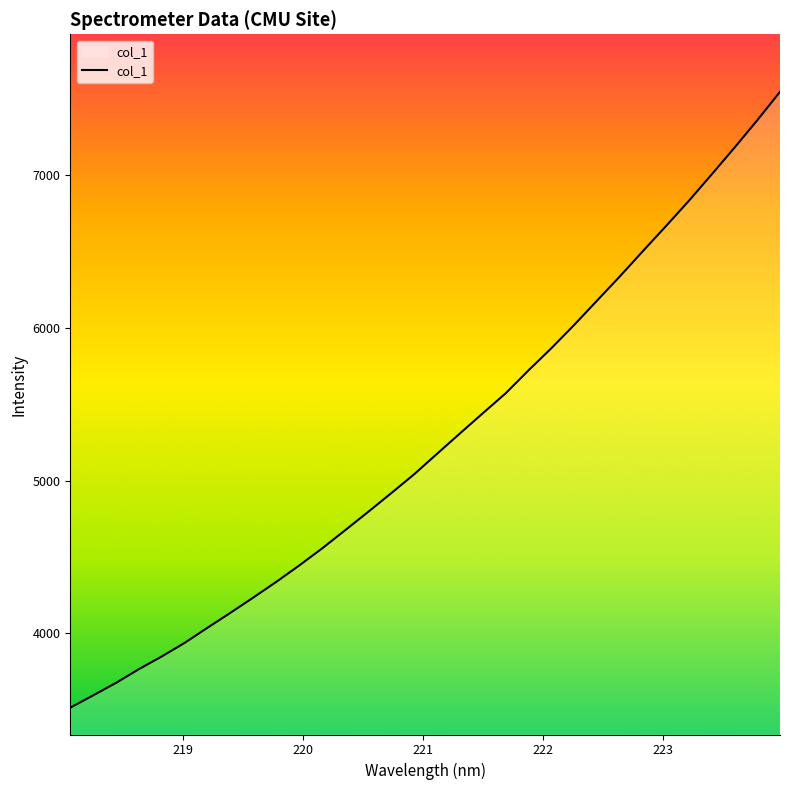

Count the number of categories in the chart.

32